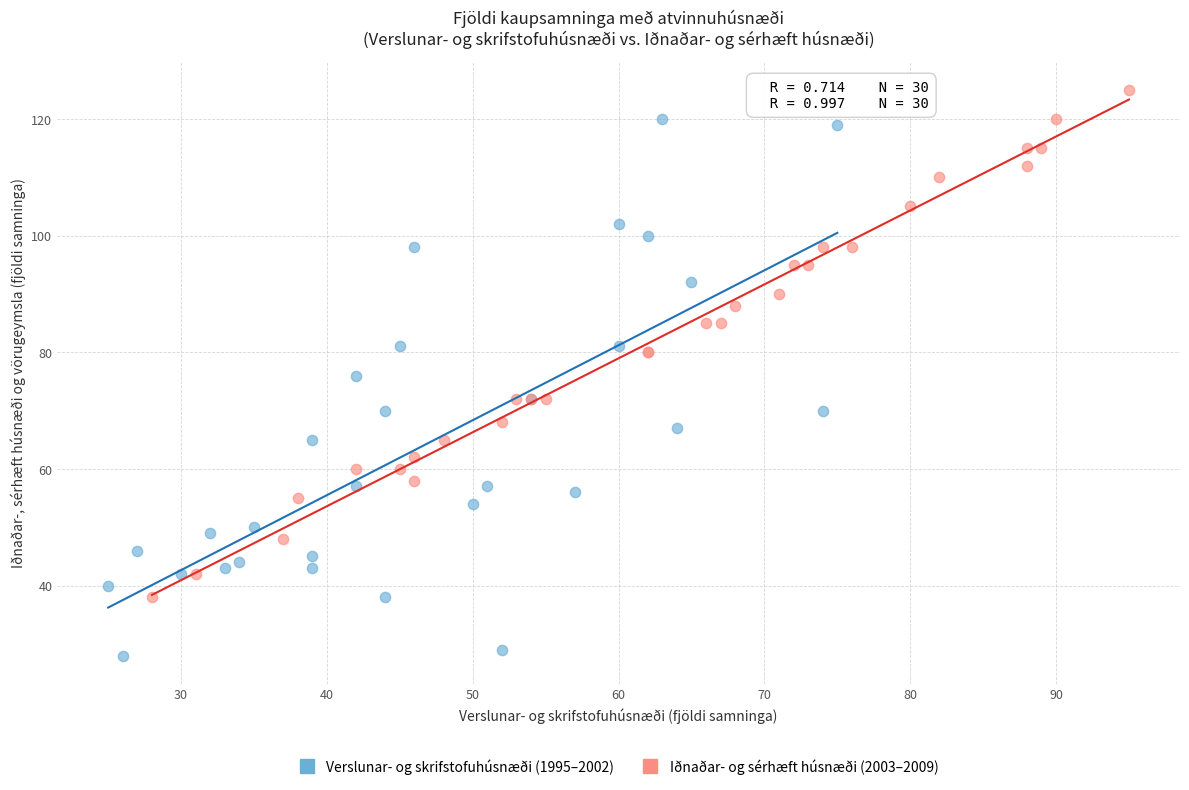

What are all the series names shown in the legend?

Verslunar- og skrifstofuhúsnæði (1995–2002), Iðnaðar- og sérhæft húsnæði (2003–2009)